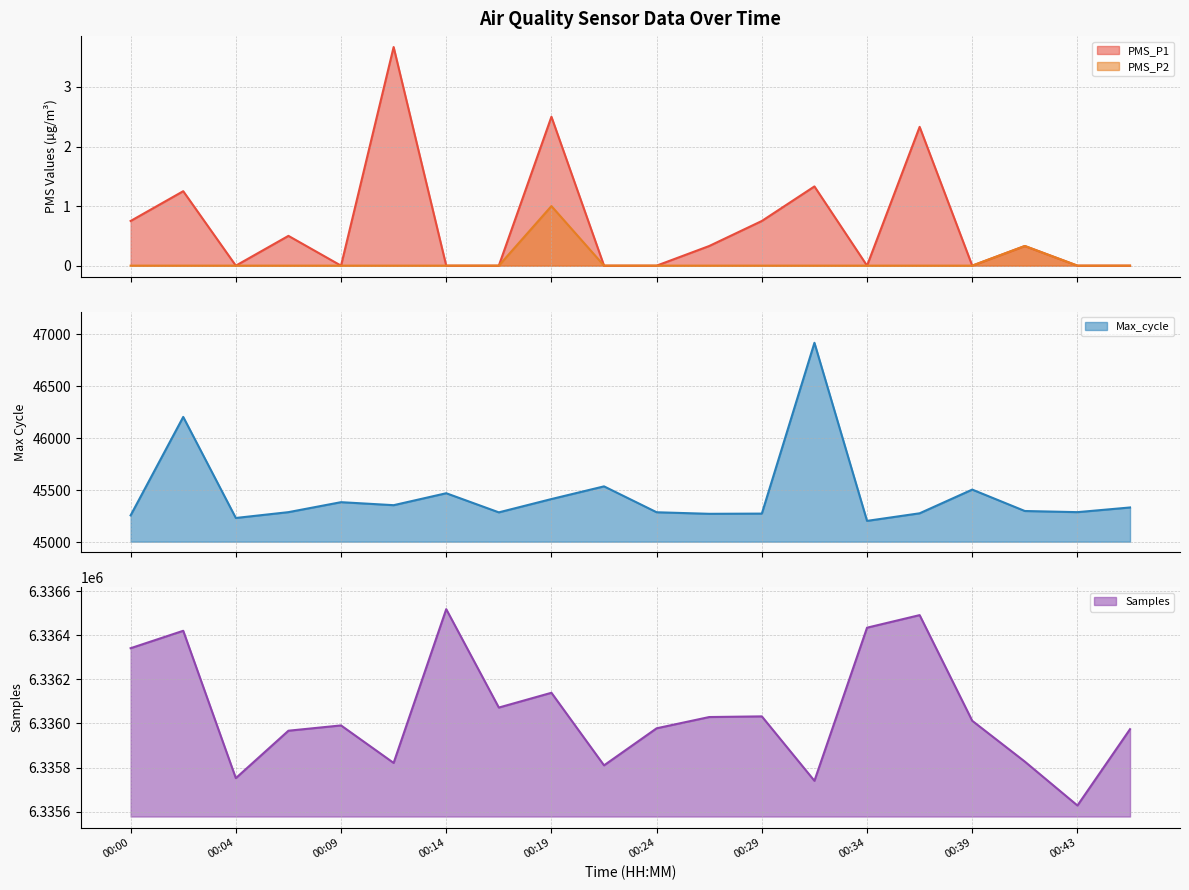

What is the maximum value shown in the chart?

6336518.0